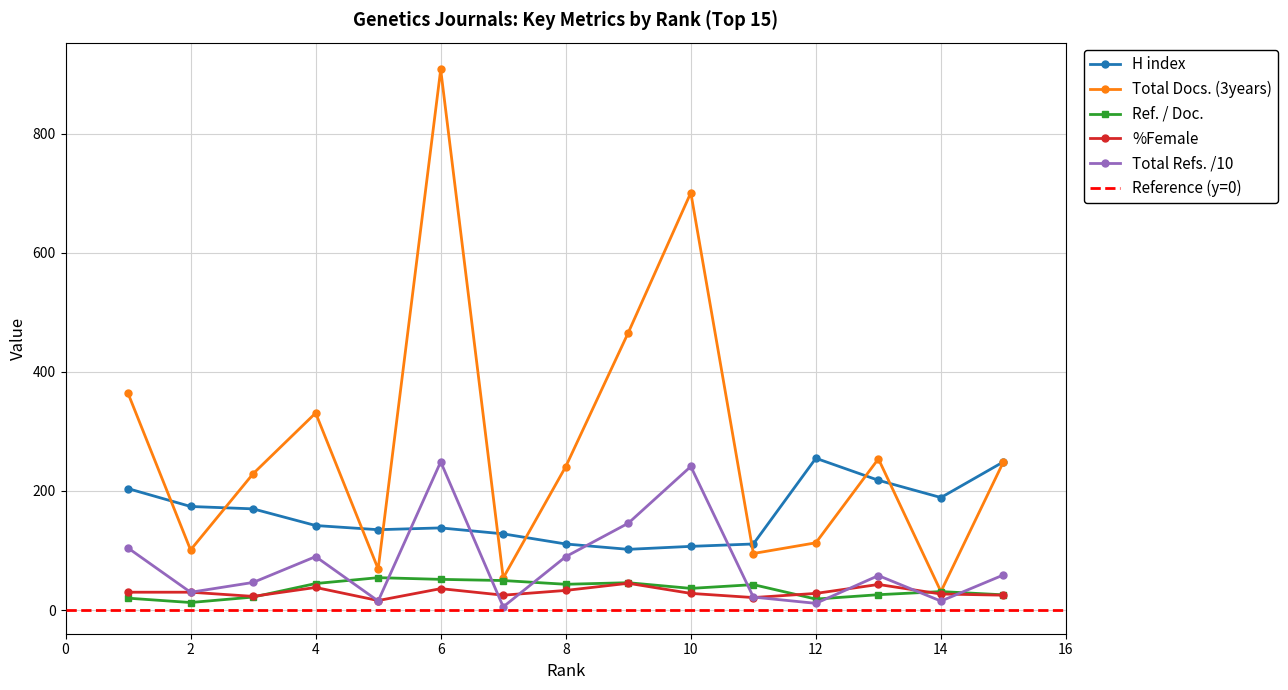

True or false: H index and %Female cross at least once.

False